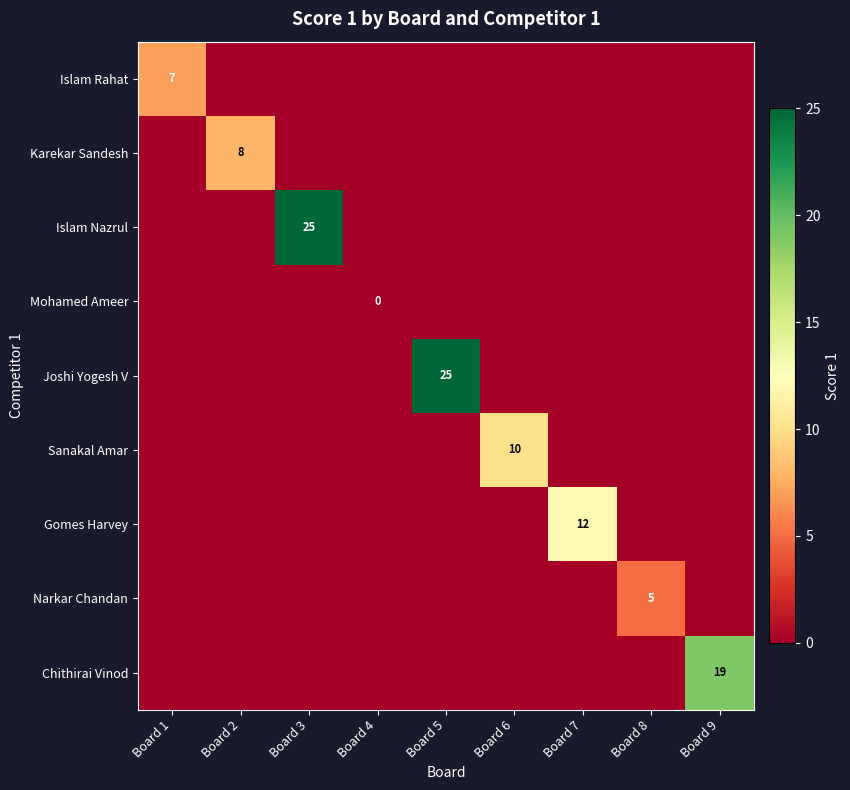

Between Board 2 and Board 7, which series saw the biggest shift?

Gomes Harvey